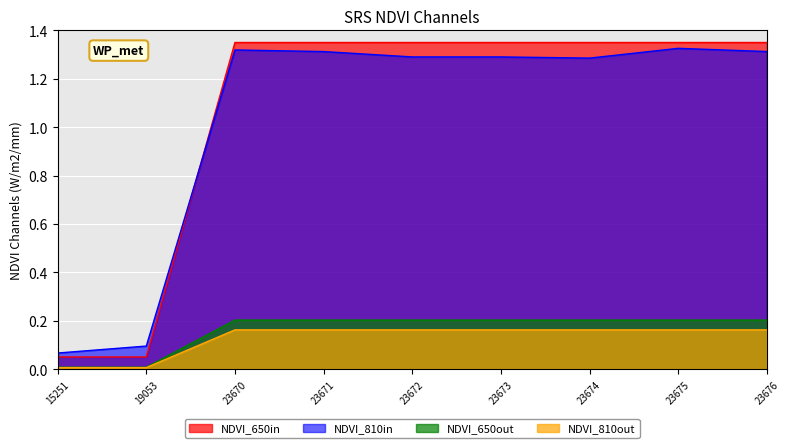

How many values are between 1 and 2?

7